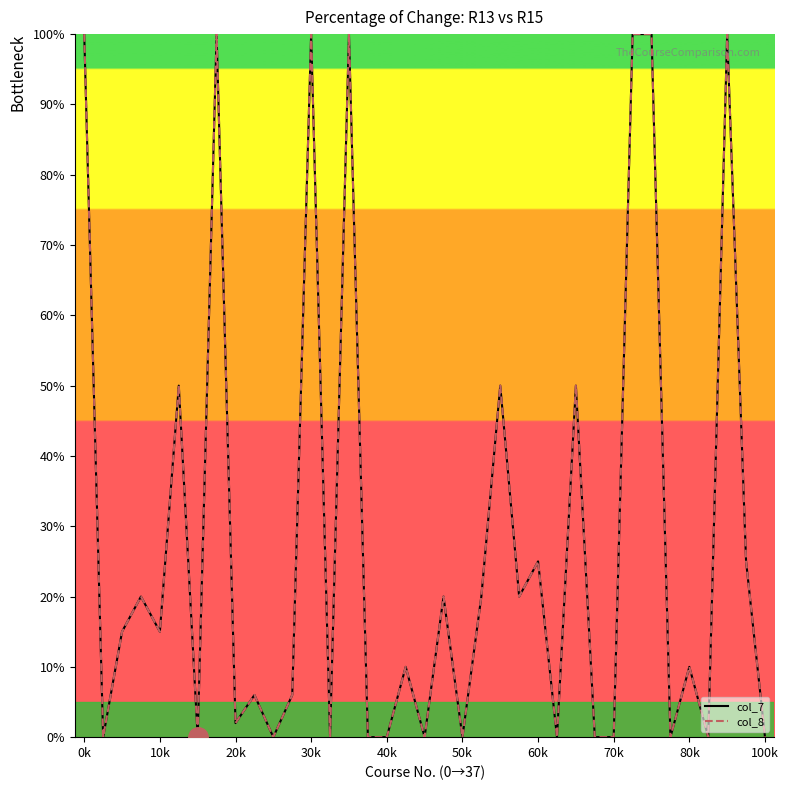

What is the sum of all col_8 values?

1044